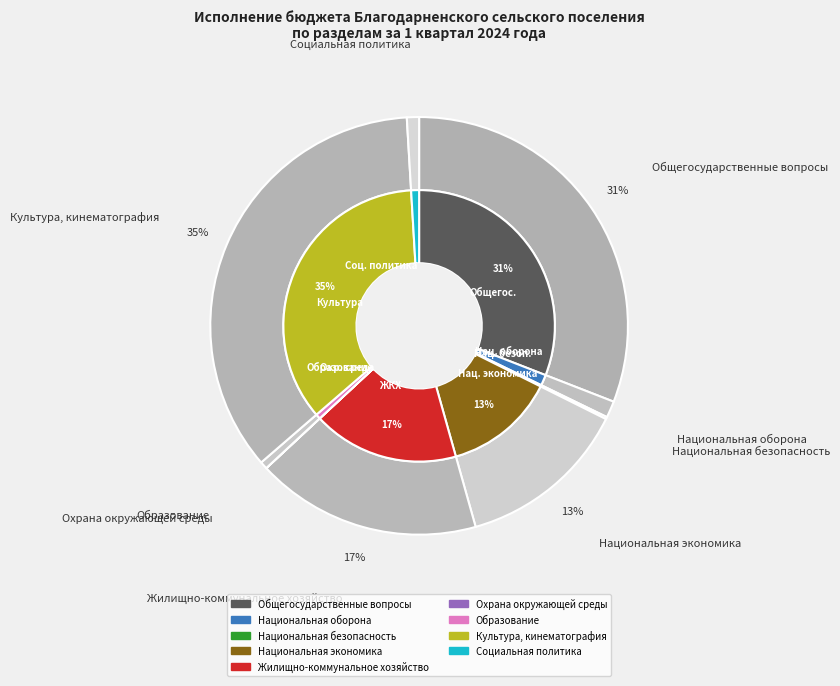

To the nearest percent, what portion does Жилищно-коммунальное хозяйство represent?

17%